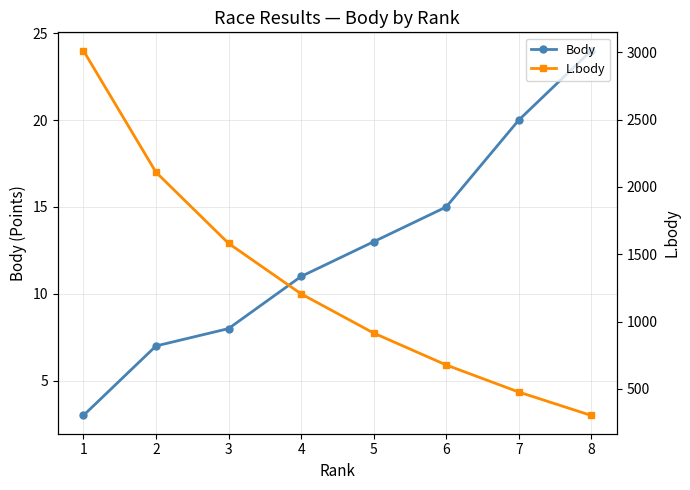

Is it true that Body equals 24 at 8?

True